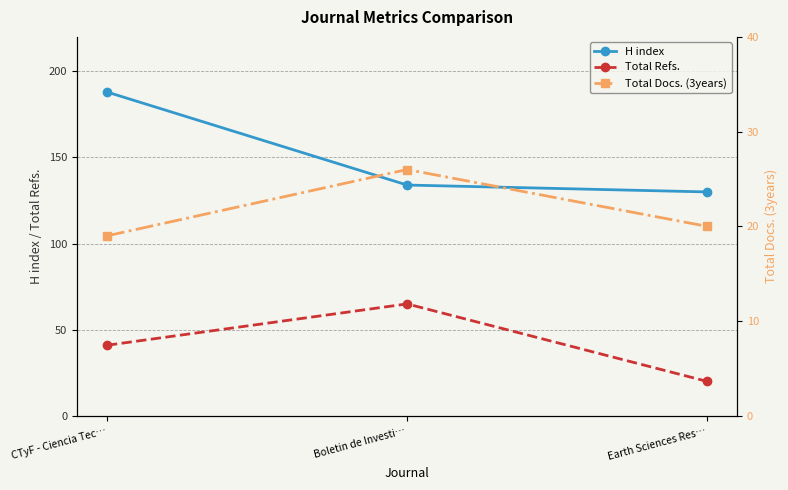

True or false: H index has a value of 180 at Boletin de Investi….

False